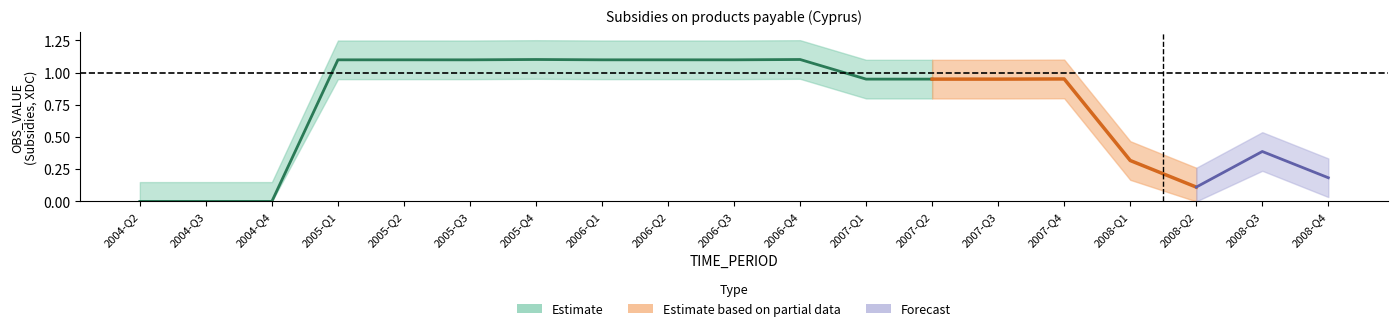

What position from the left is 2005-Q2?

5